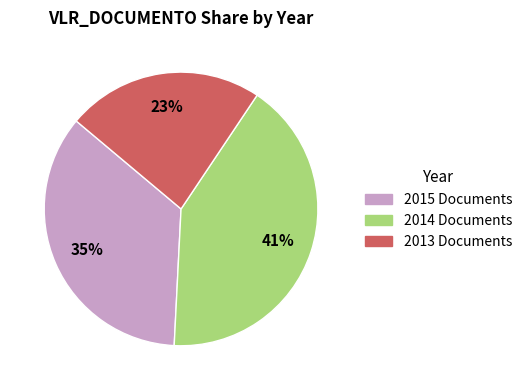

Is there a majority slice in this chart?

No